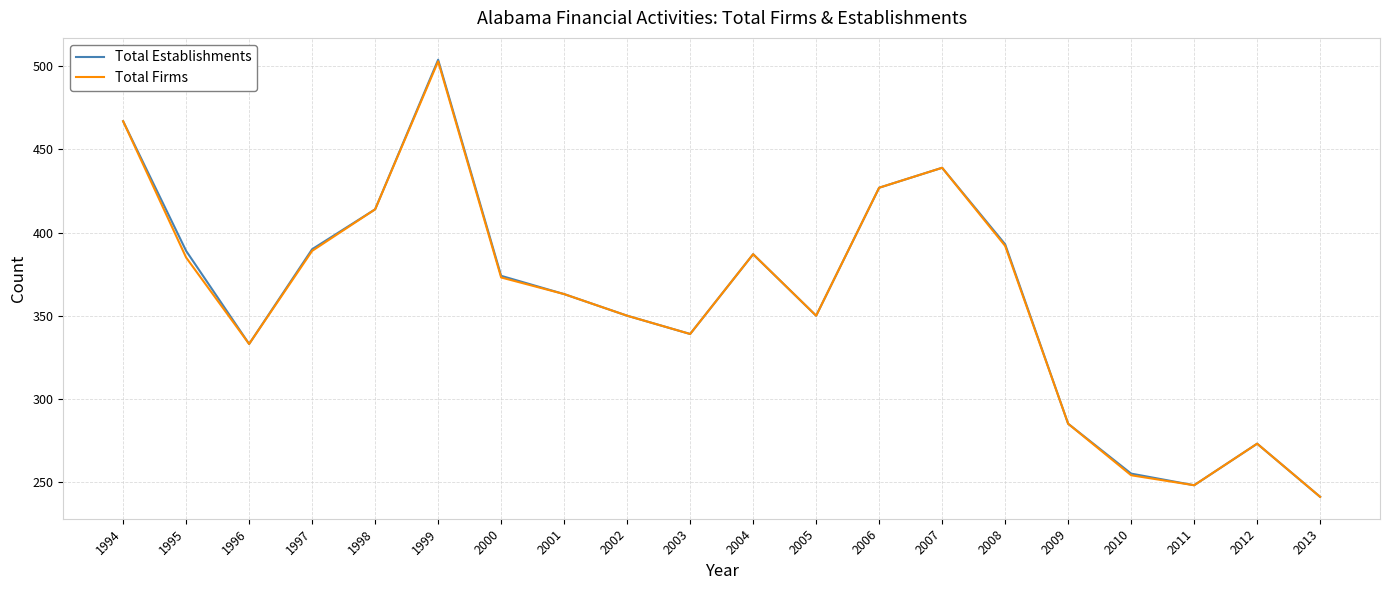

The Total Firms series shows 73 at 2013. True or false?

False